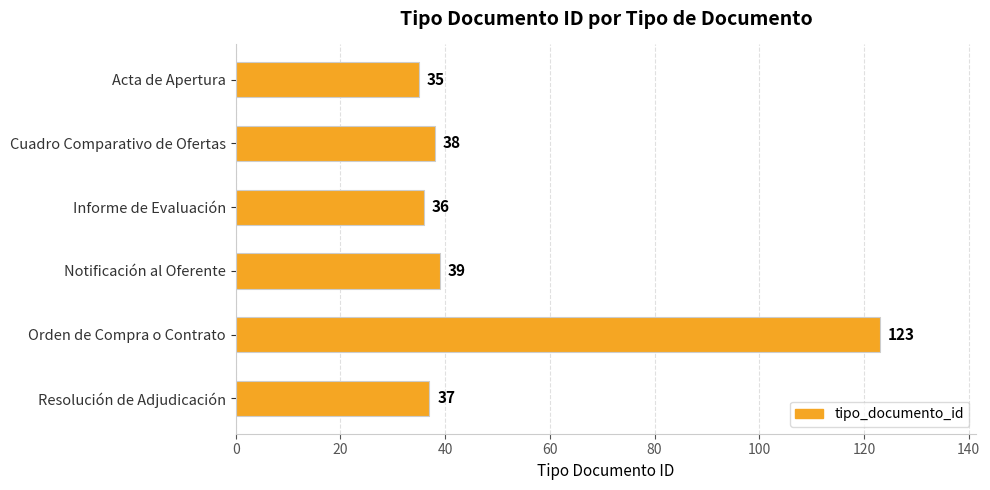

List the labels in order of value, smallest first.

Acta de Apertura, Informe de Evaluación, Resolución de Adjudicación, Cuadro Comparativo de Ofertas, Notificación al Oferente, Orden de Compra o Contrato